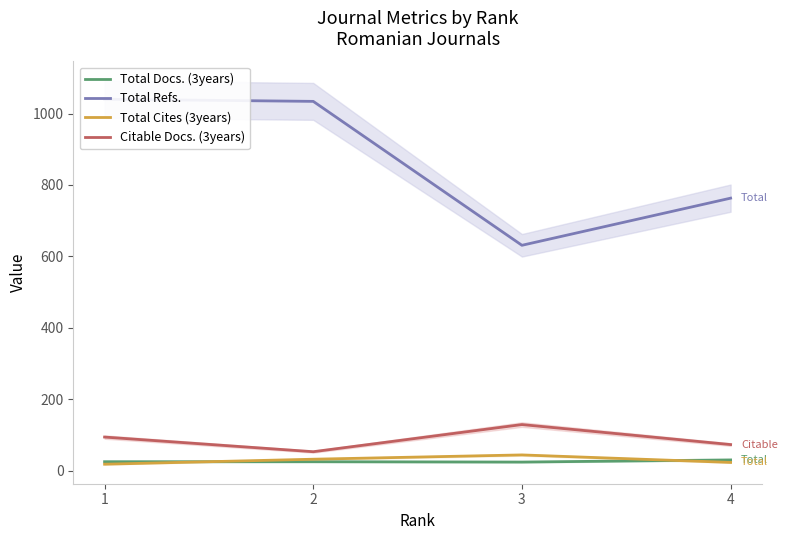

Rank the categories by Total Refs. value from lowest to highest.

3, 4, 2, 1